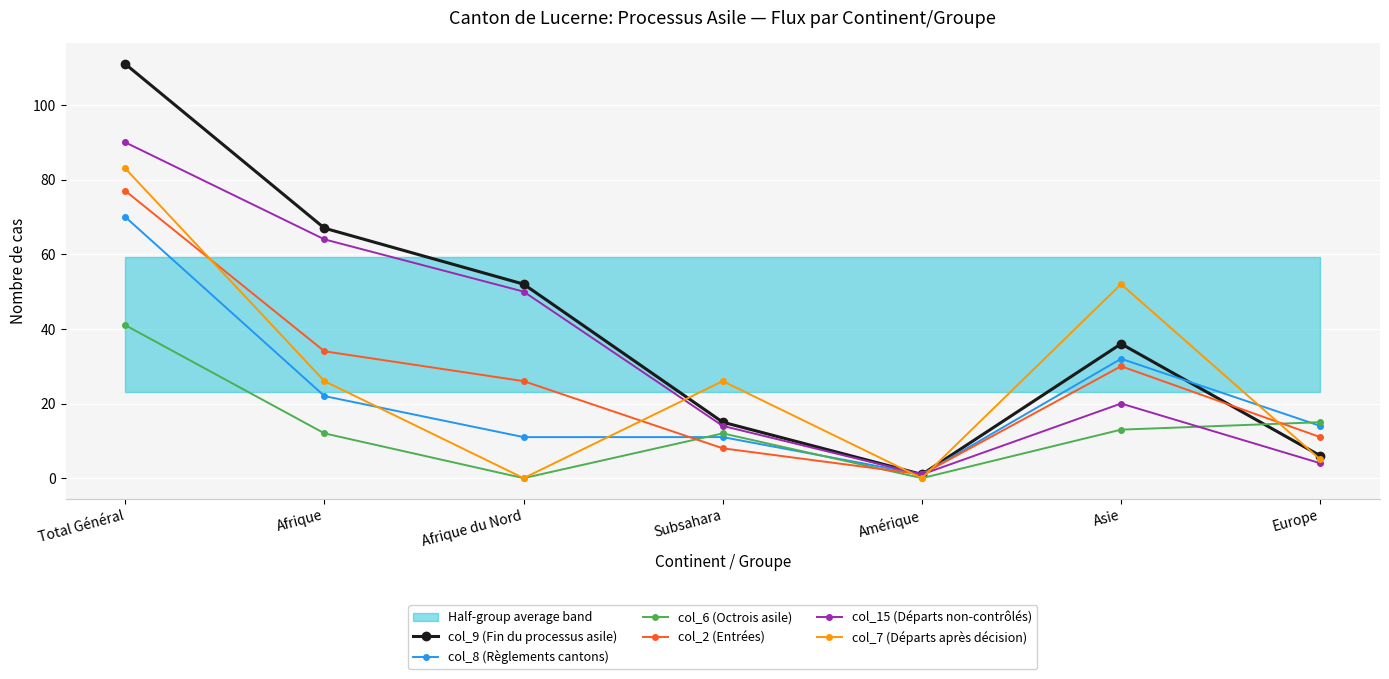

What is the lowest value of the col_9 (Fin du processus asile) series?

1